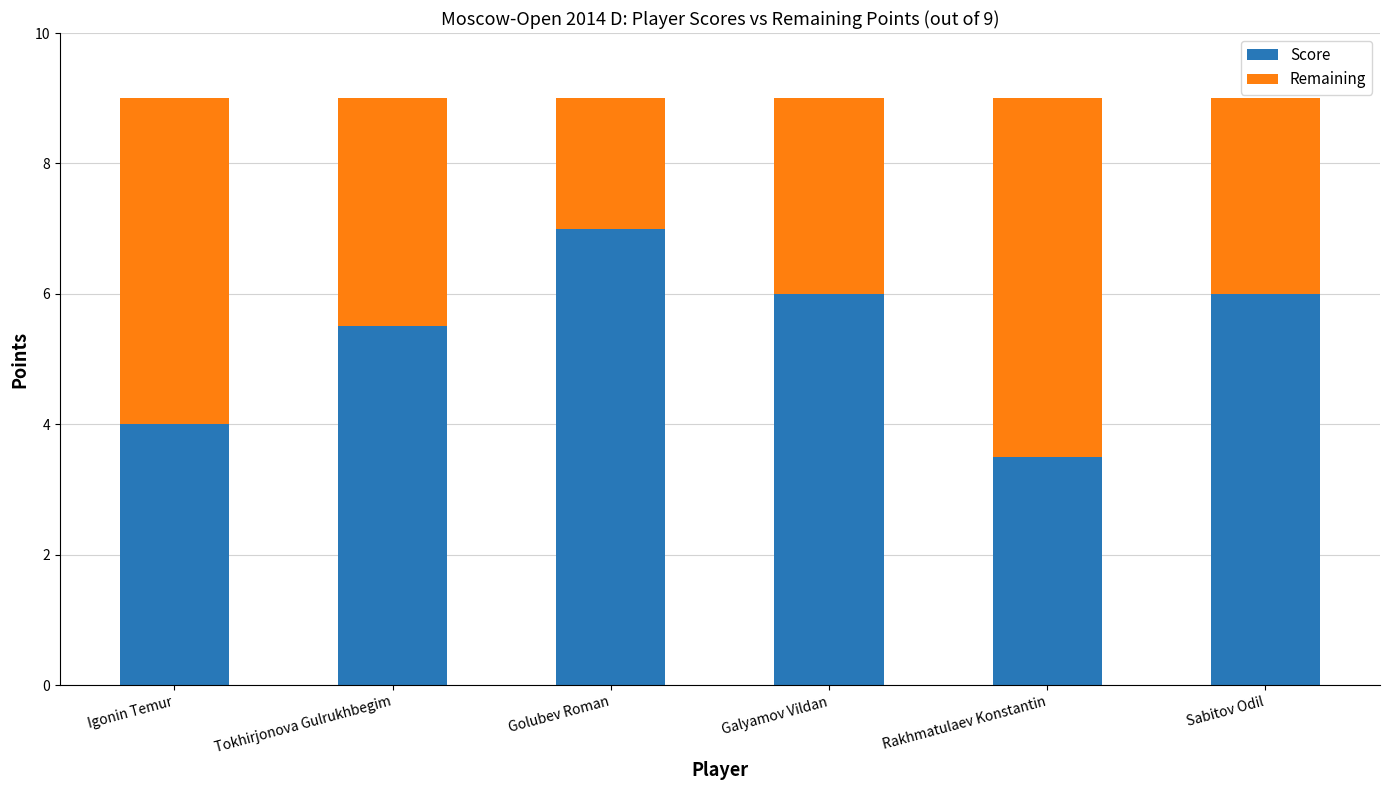

Reading right to left, list the values for the Score series.

Sabitov Odil=6.0	Rakhmatulaev Konstantin=3.5	Galyamov Vildan=6.0	Golubev Roman=7.0	Tokhirjonova Gulrukhbegim=5.5	Igonin Temur=4.0